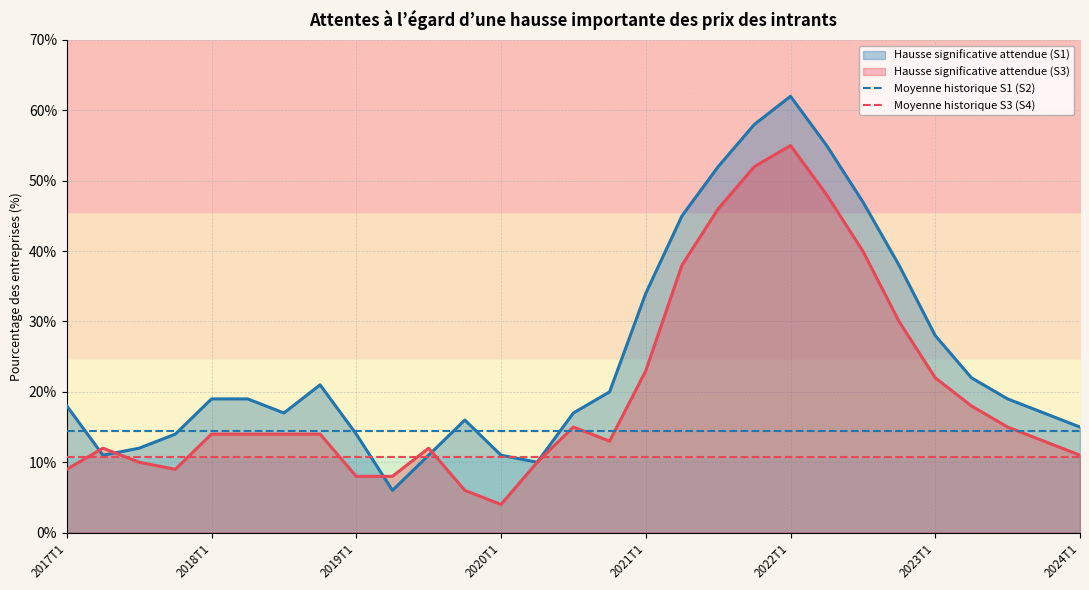

How many lines are shown in the chart?

4